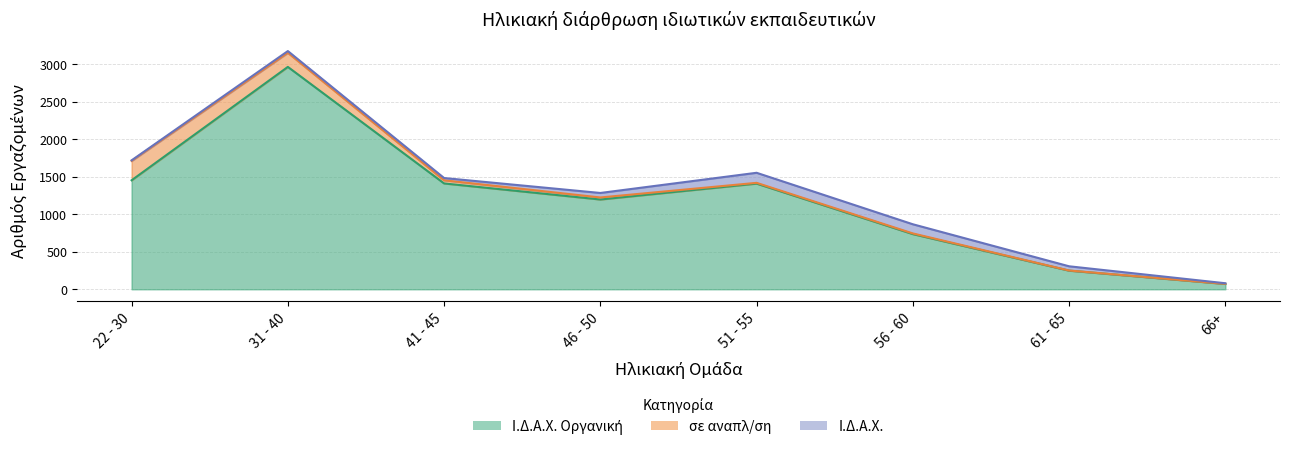

The value of Ι.Δ.Α.Χ. Οργανική at 31 - 40 is 1083. True or false?

False